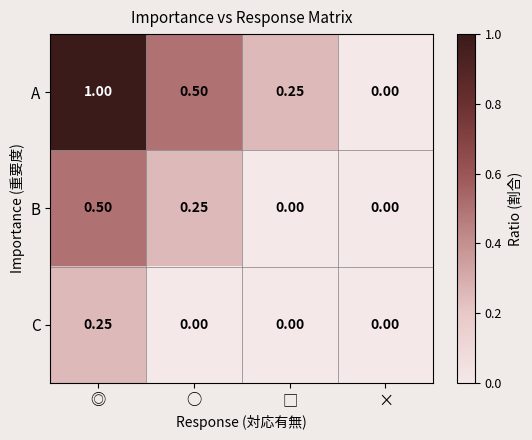

How many data points in B are above 0?

2